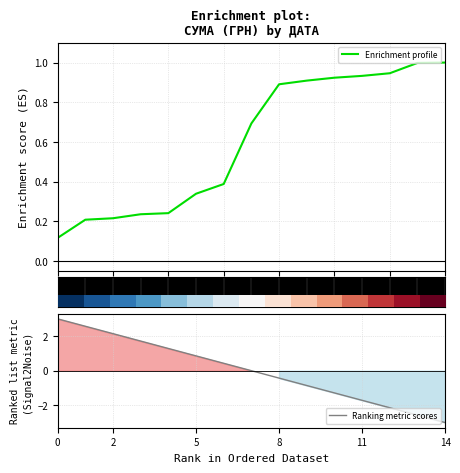

After their last crossing, which series has the higher values: Enrichment profile or Ranking metric scores?

Enrichment profile